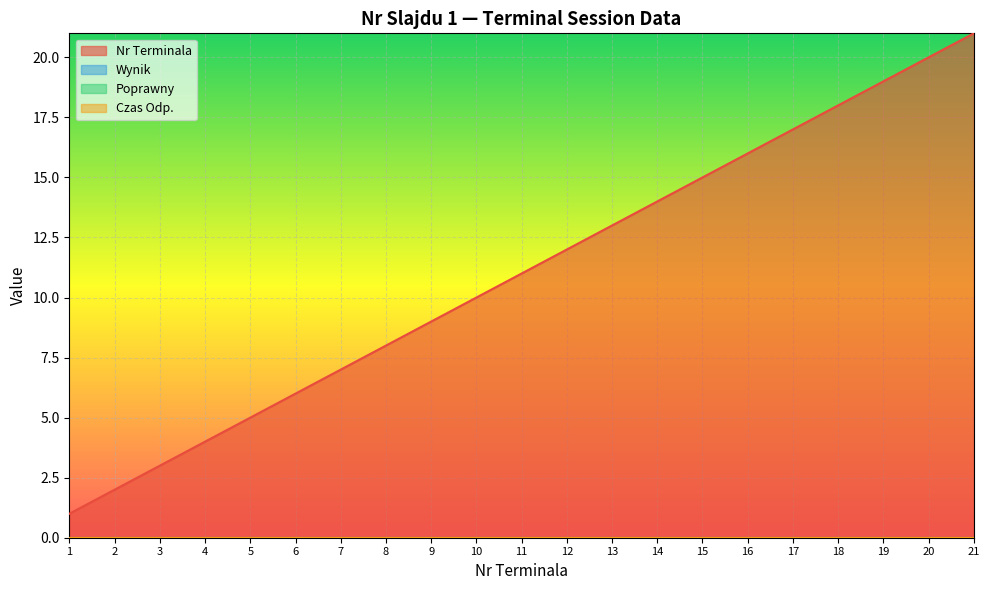

Which category has the highest value across all series?

21